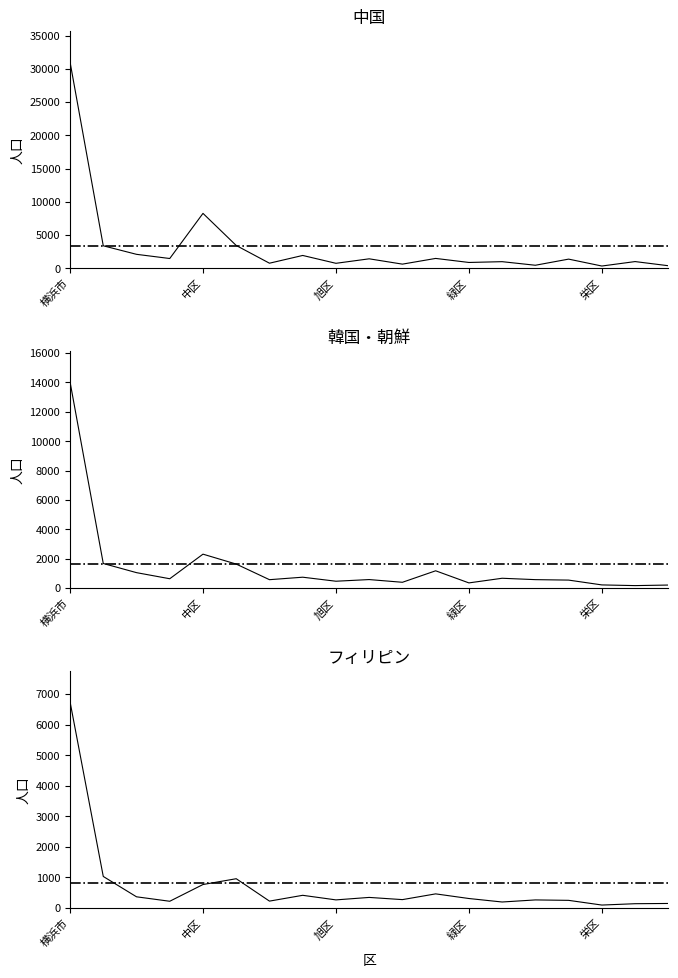

Is it true that 中国 equals 565 at 18?

False